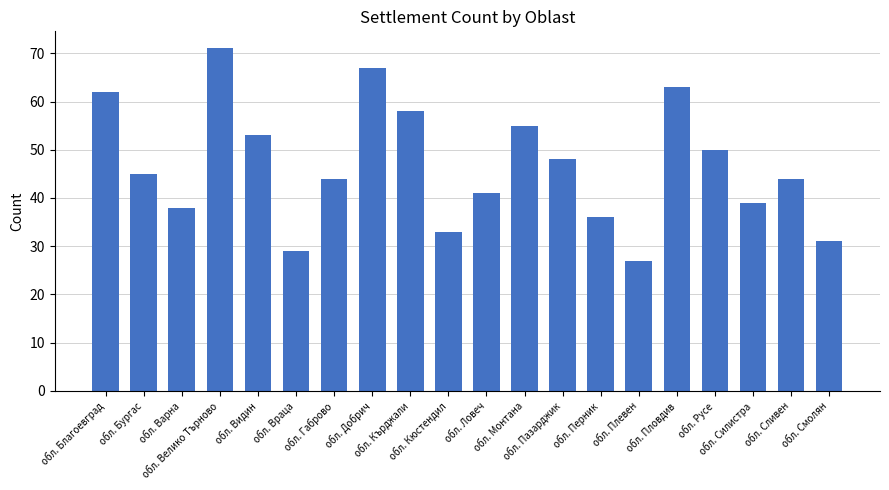

True or false: the data shows 33 at обл. Кърджали.

False